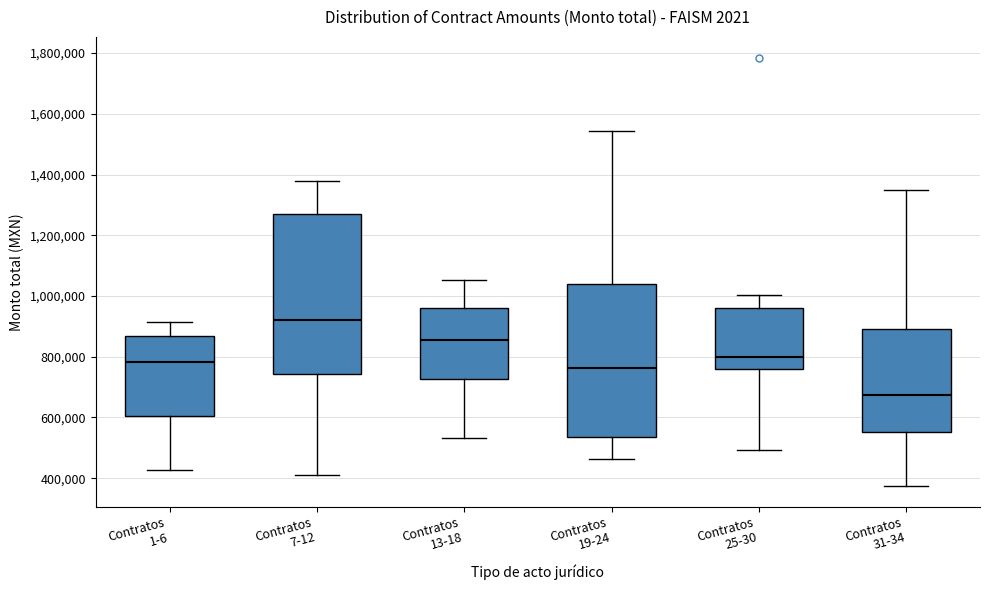

Reading left to right, read every box against the y-axis: the position of its median line, the range the box covers, and the ends of its whiskers. The values are not printed on the chart, so give them approximately, as read against the axis.

Contratos 1-6: median 780000, box 600000 to 860000, whiskers 420000 to 920000
Contratos 7-12: median 920000, box 740000 to 1280000, whiskers 420000 to 1380000
Contratos 13-18: median 860000, box 720000 to 960000, whiskers 540000 to 1060000
Contratos 19-24: median 760000, box 540000 to 1040000, whiskers 460000 to 1540000
Contratos 25-30: median 800000, box 760000 to 960000, whiskers 500000 to 1000000
Contratos 31-34: median 680000, box 560000 to 900000, whiskers 380000 to 1340000